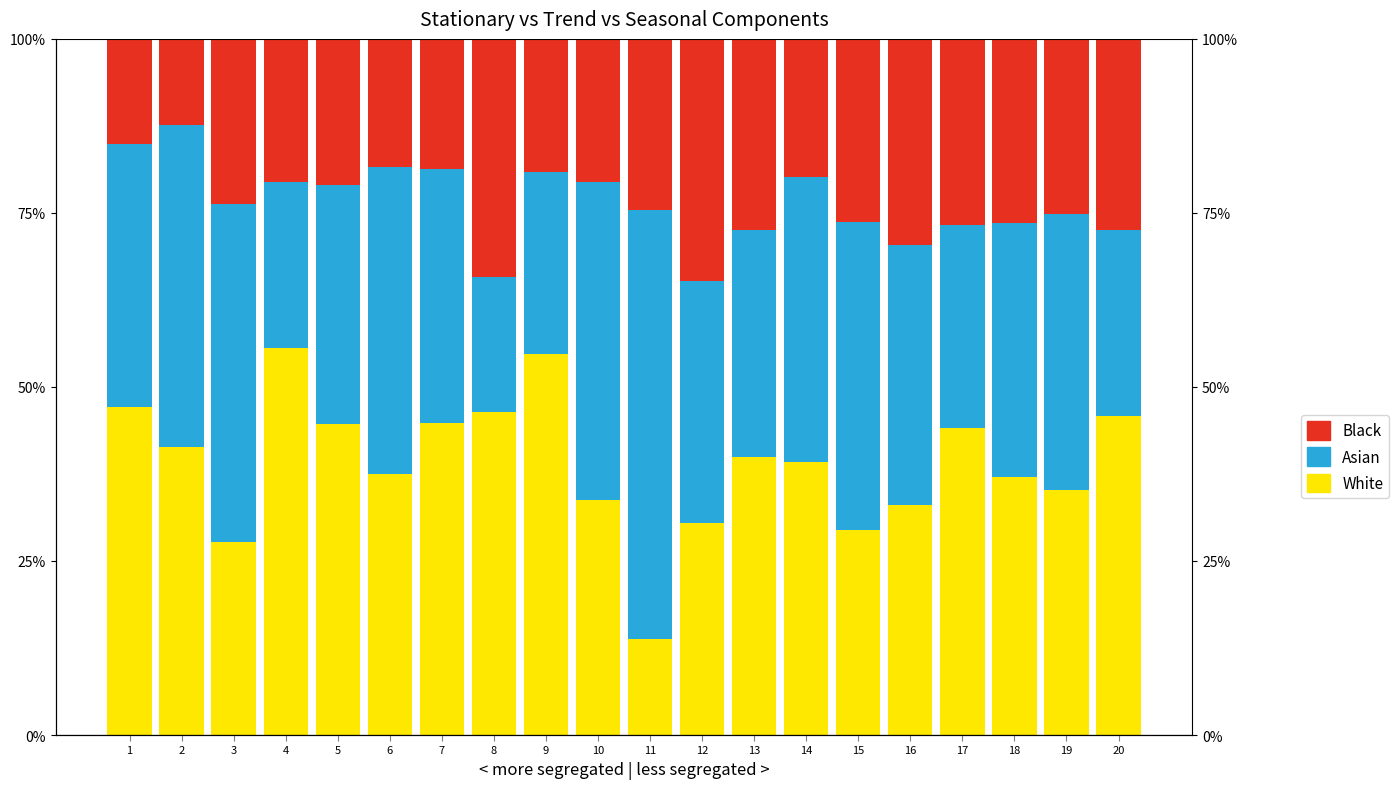

How many bars are there in total?

60